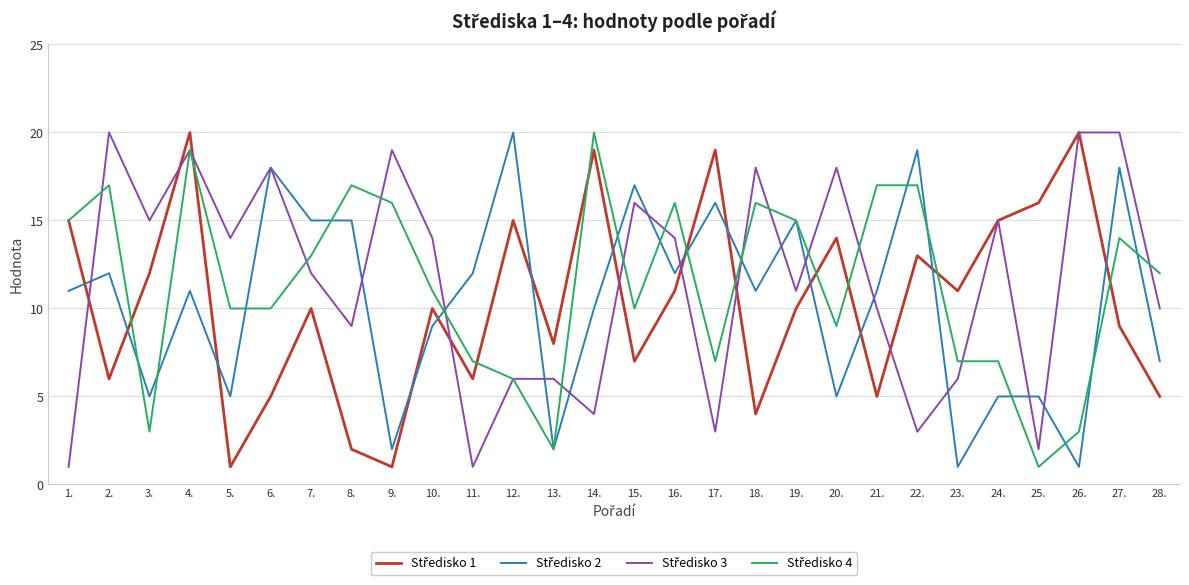

What position from the right is 22.?

7